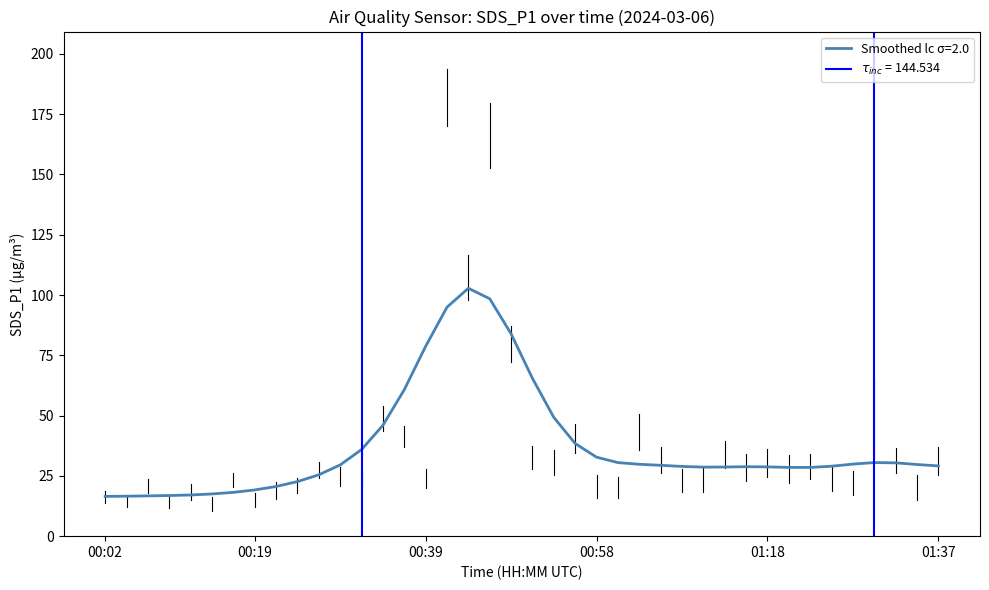

What is the difference between the maximum and minimum values in the SDS_P1 series?

168.5